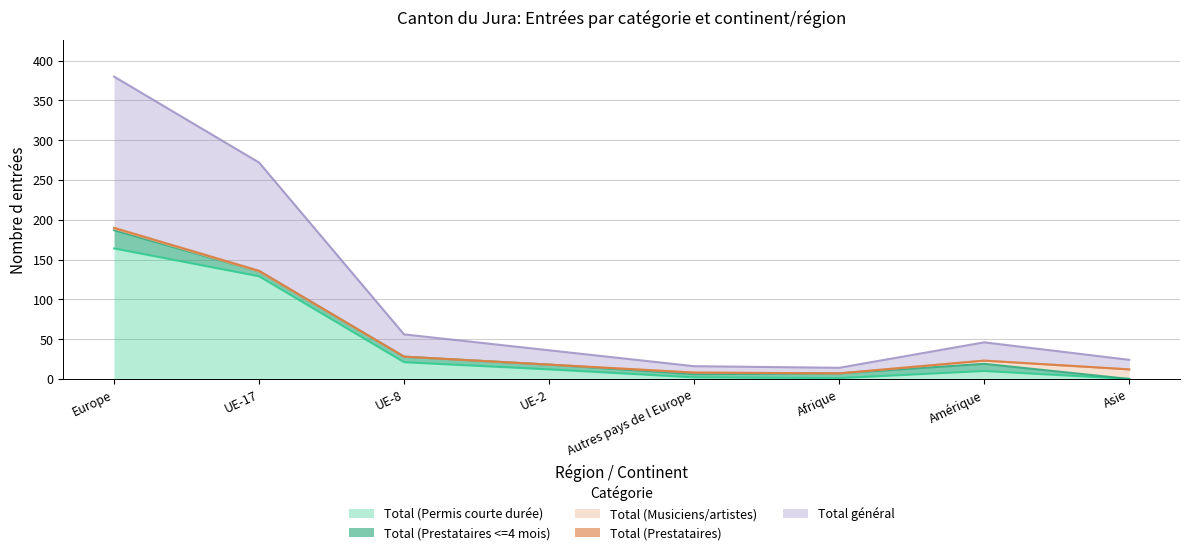

Does the chart have visible grid lines?

Yes